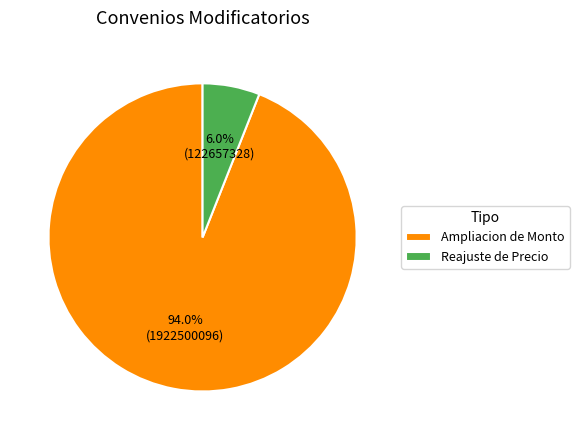

What is the ratio of the value at Ampliacion de Monto to the value at Reajuste de Precio?

15.7